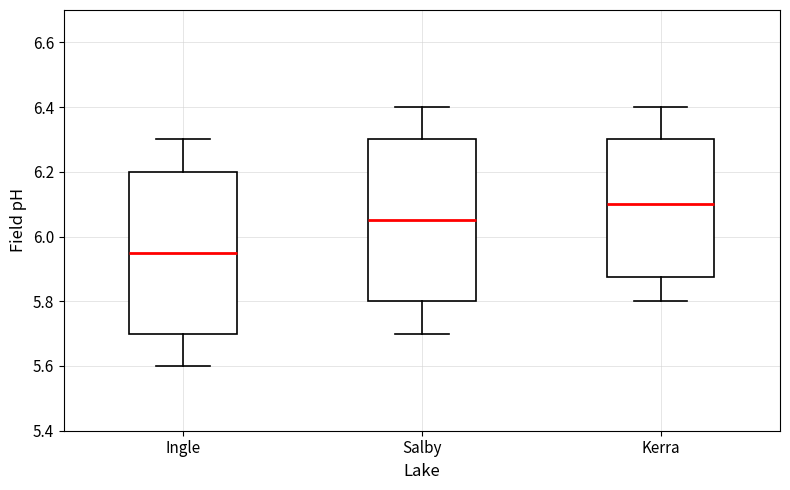

Where does the median line of the box for Ingle sit on the y-axis? The values are not printed on the chart, so give them approximately, as read against the axis.

5.96